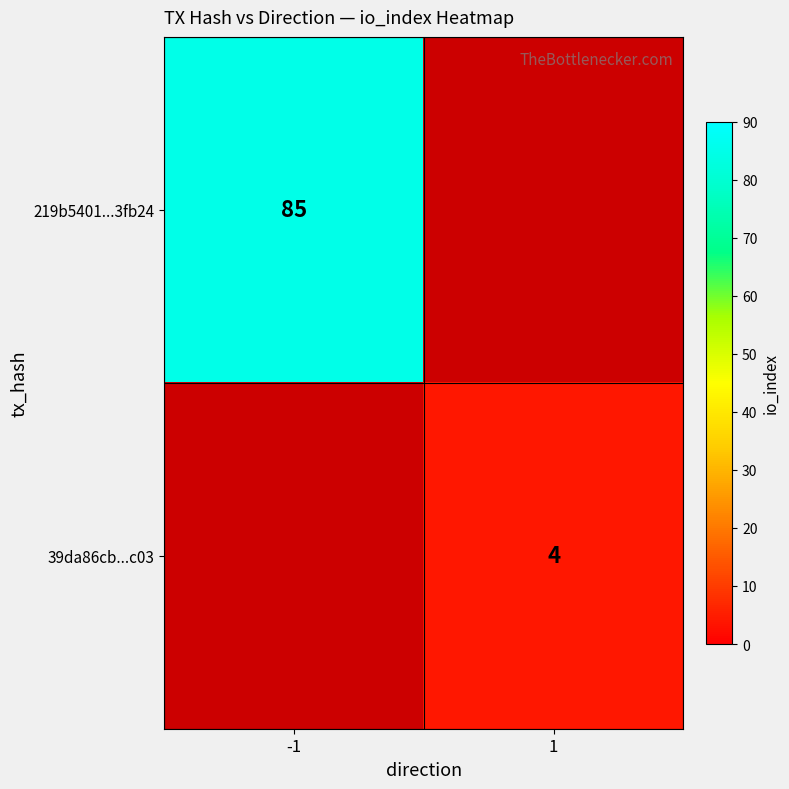

Is the value of 219b5401...3fb24 at -1 greater than the value of 39da86cb...c03 at 1?

Yes